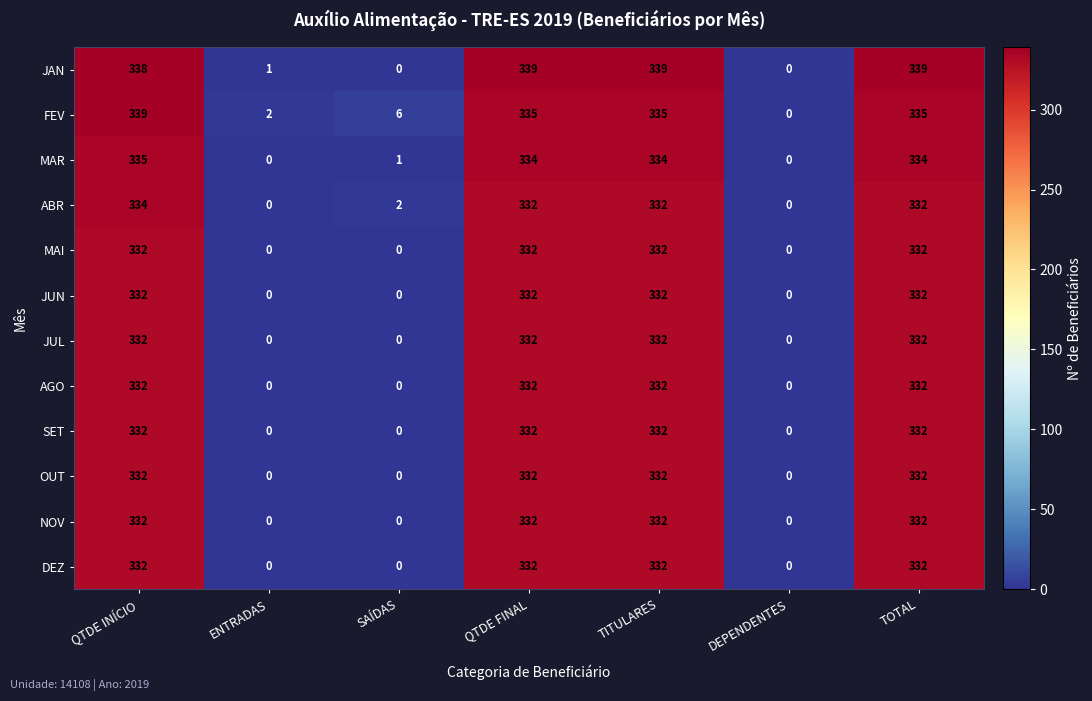

What is the spread (max minus min) of values at TOTAL?

7